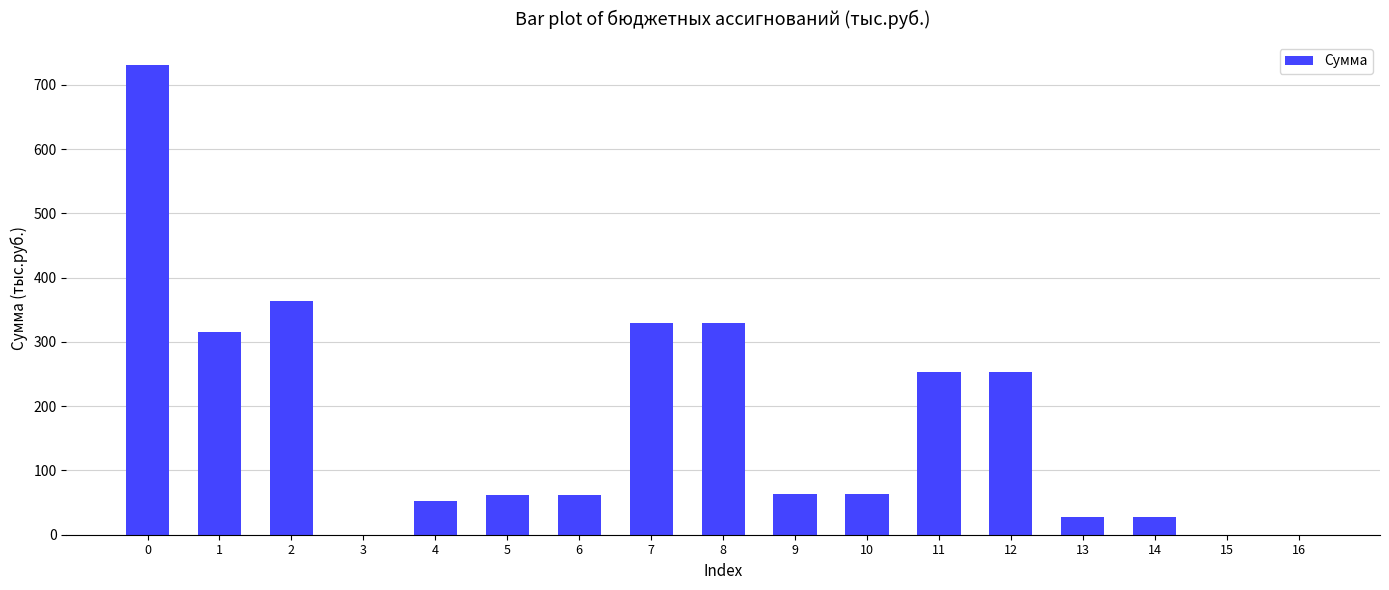

What is the greatest value displayed?

730.4